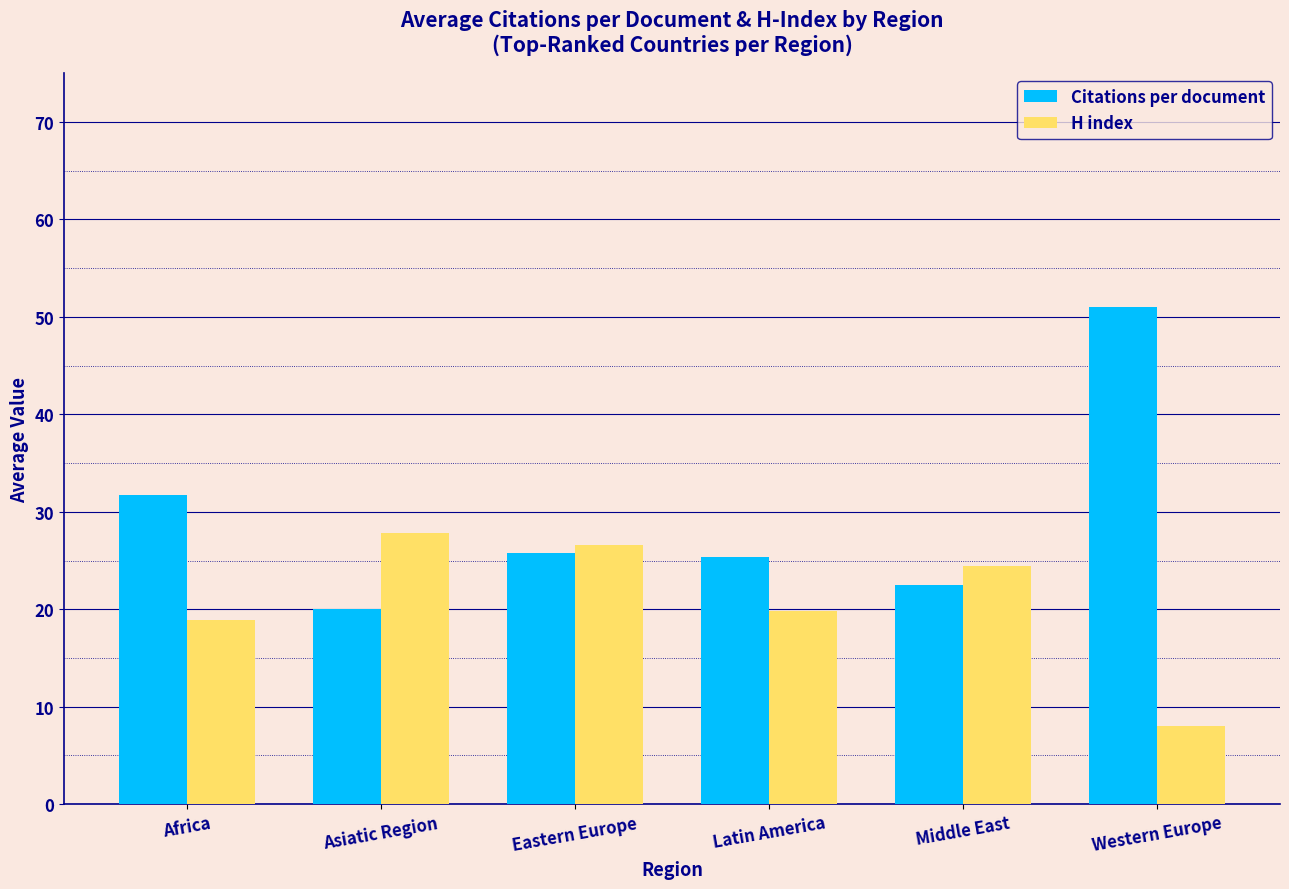

What is the sum of all H index values?

125.5